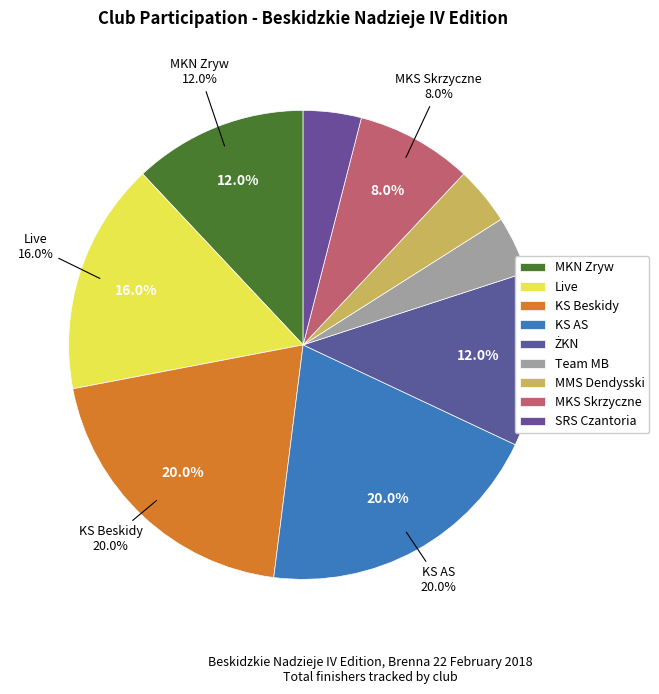

Does ŻKN represent more than half of the total?

No